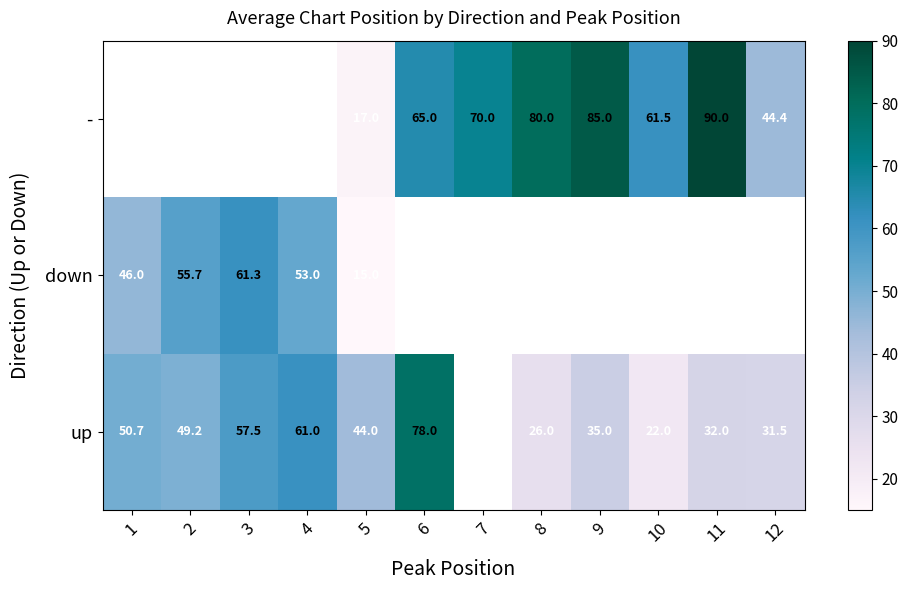

At 5, list the series in order from largest to smallest.

up, -, down